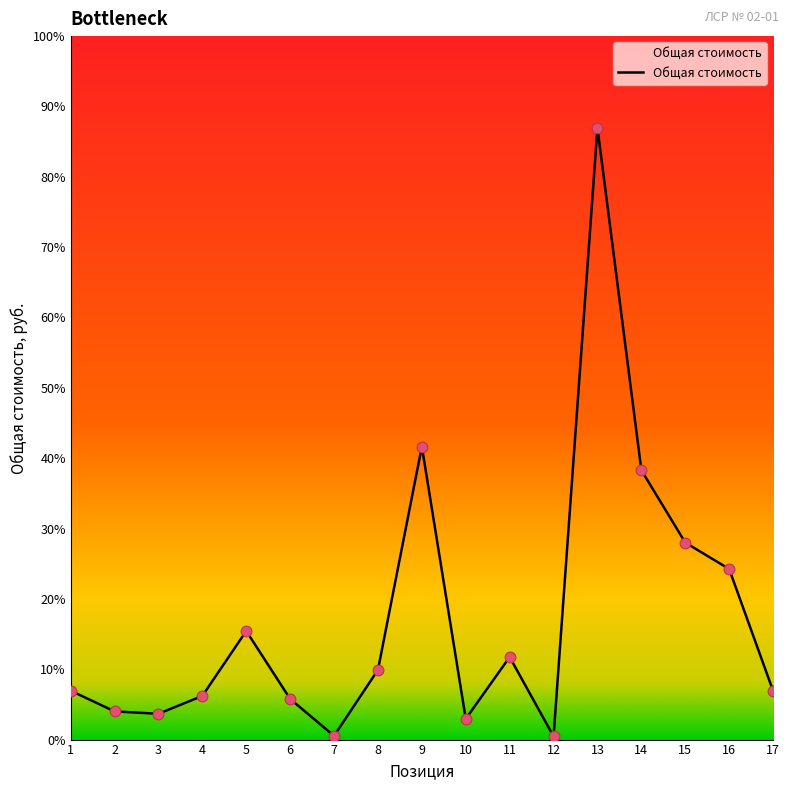

Between 16 and 10, which is larger?

16